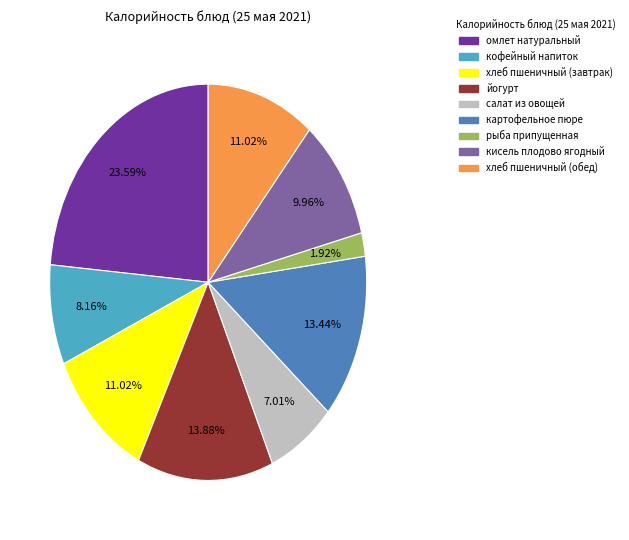

What is the ratio of the value at кофейный напиток to the value at хлеб пшеничный (завтрак)?

0.7